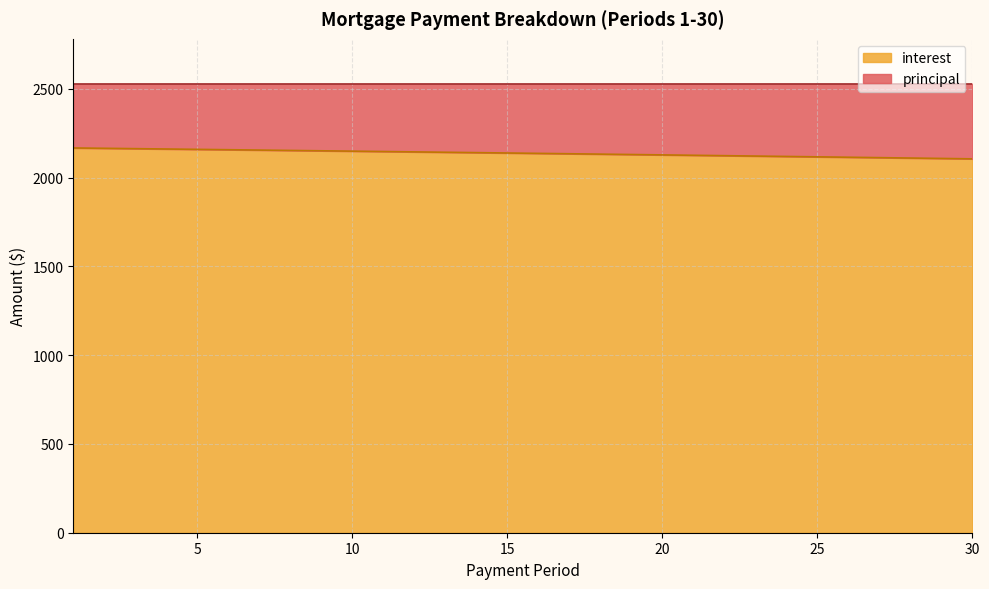

What is the sum of all values?

64103.3